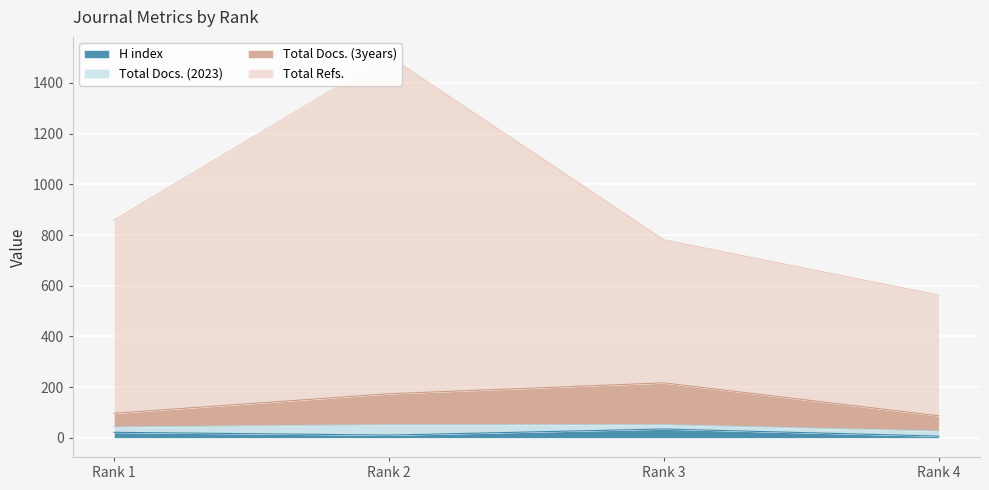

Which category has the highest value in the Total Refs. series?

Rank 2